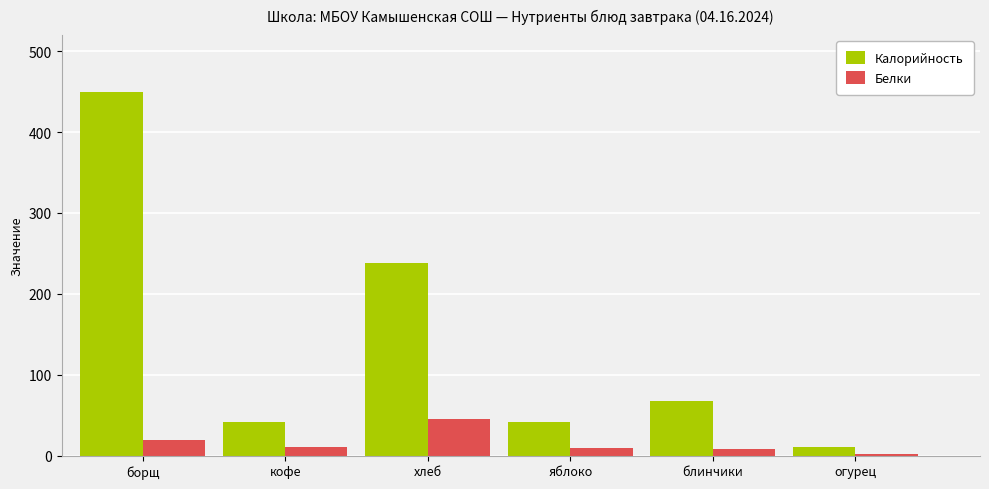

Between борщ and огурец, which series saw the biggest shift?

Калорийность